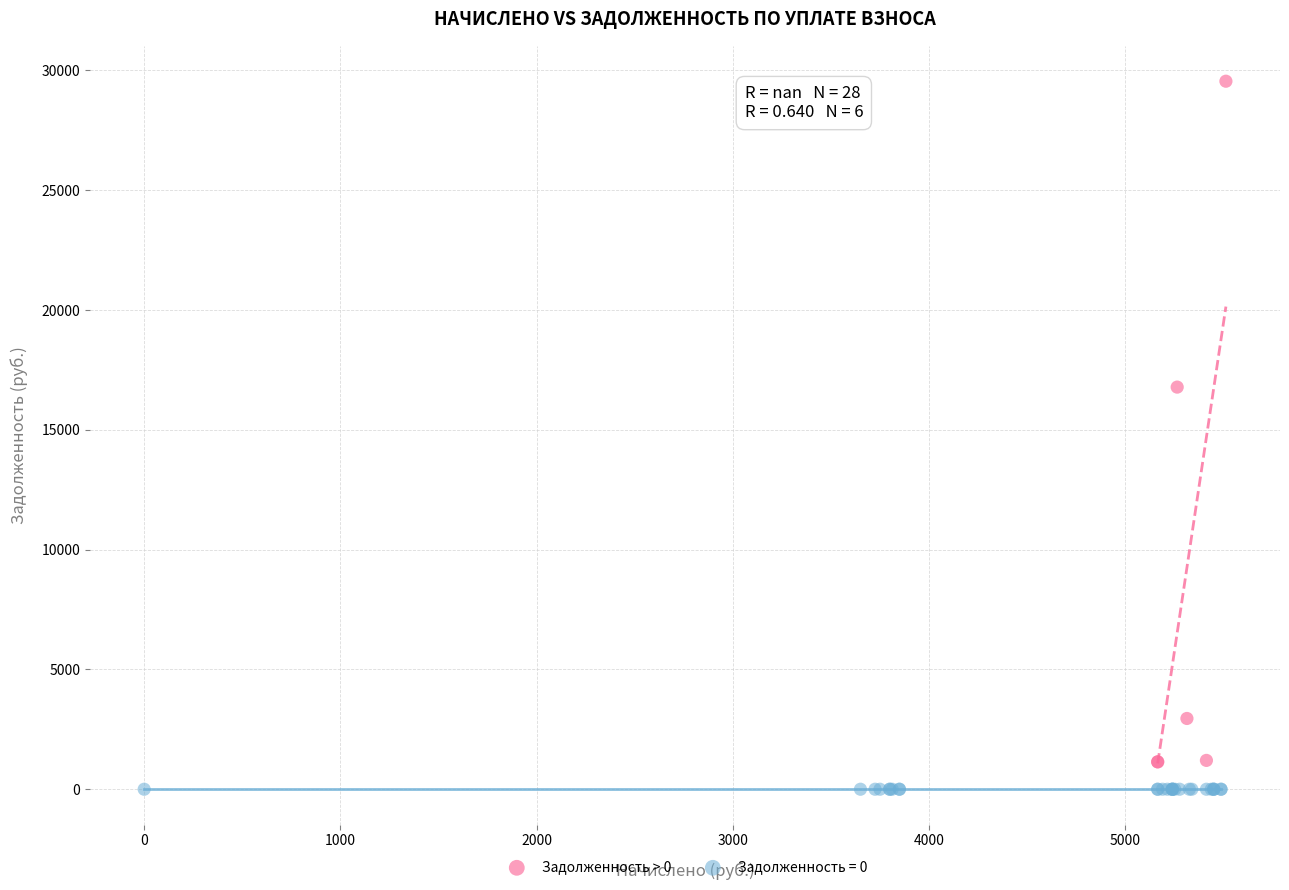

Which series reaches the maximum Y coordinate?

Задолженность > 0